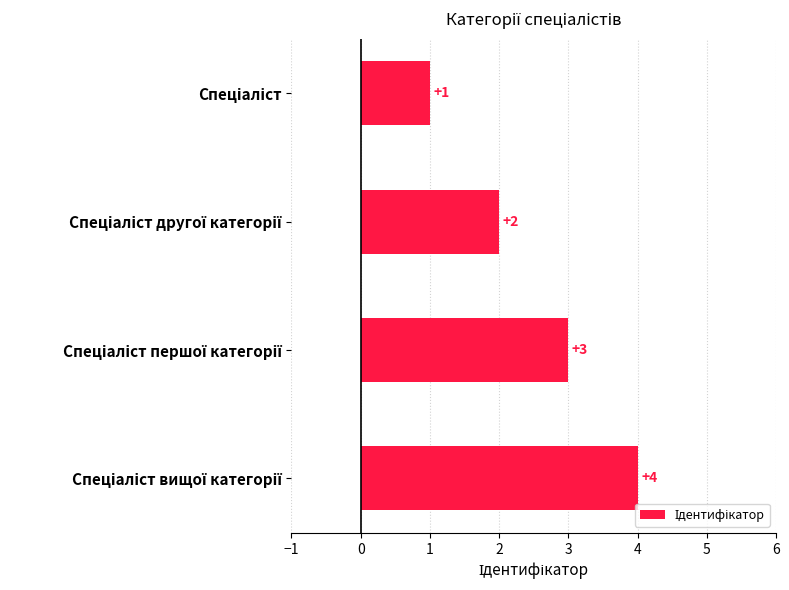

What is the minimum value shown in the chart?

1